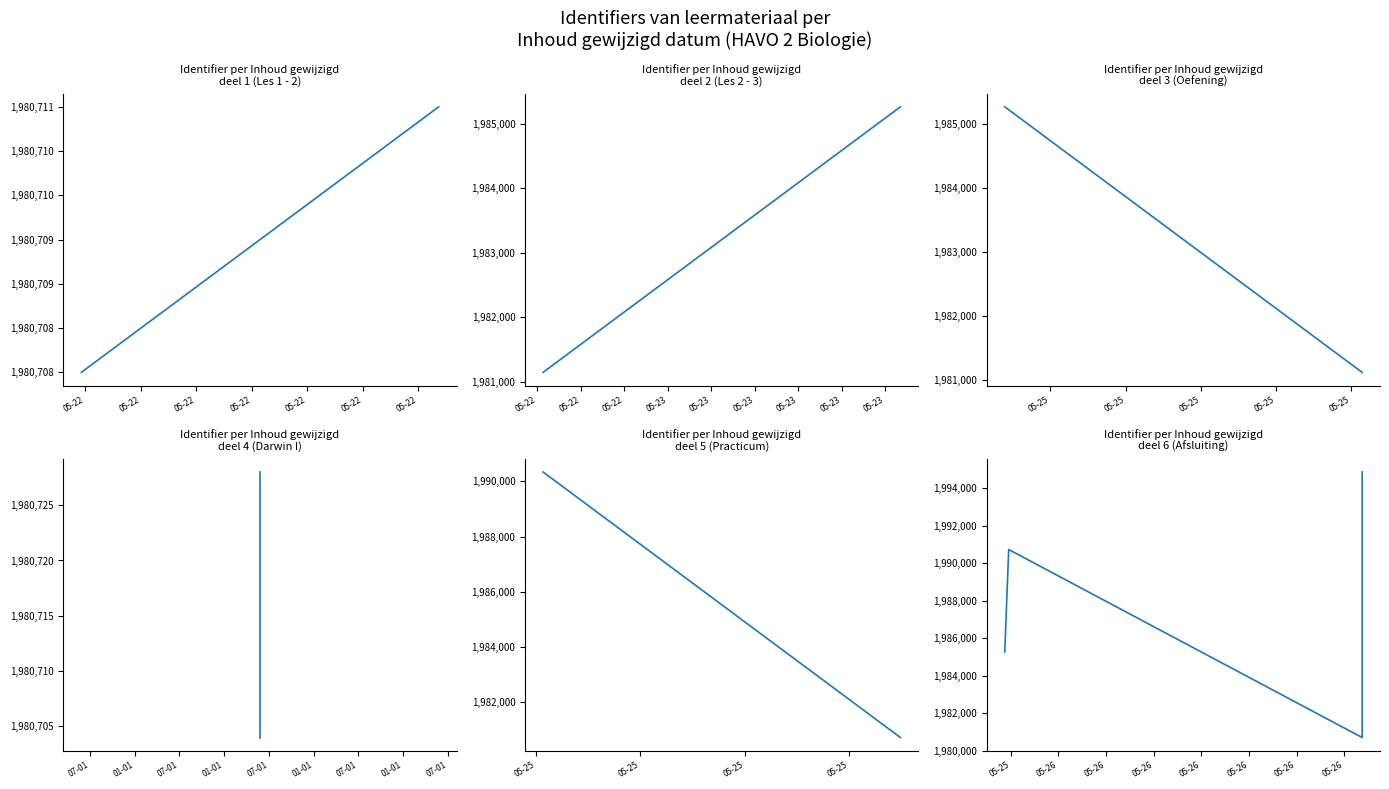

Approximately how many times larger is the value at 05-22 compared to 05-22?

1.0